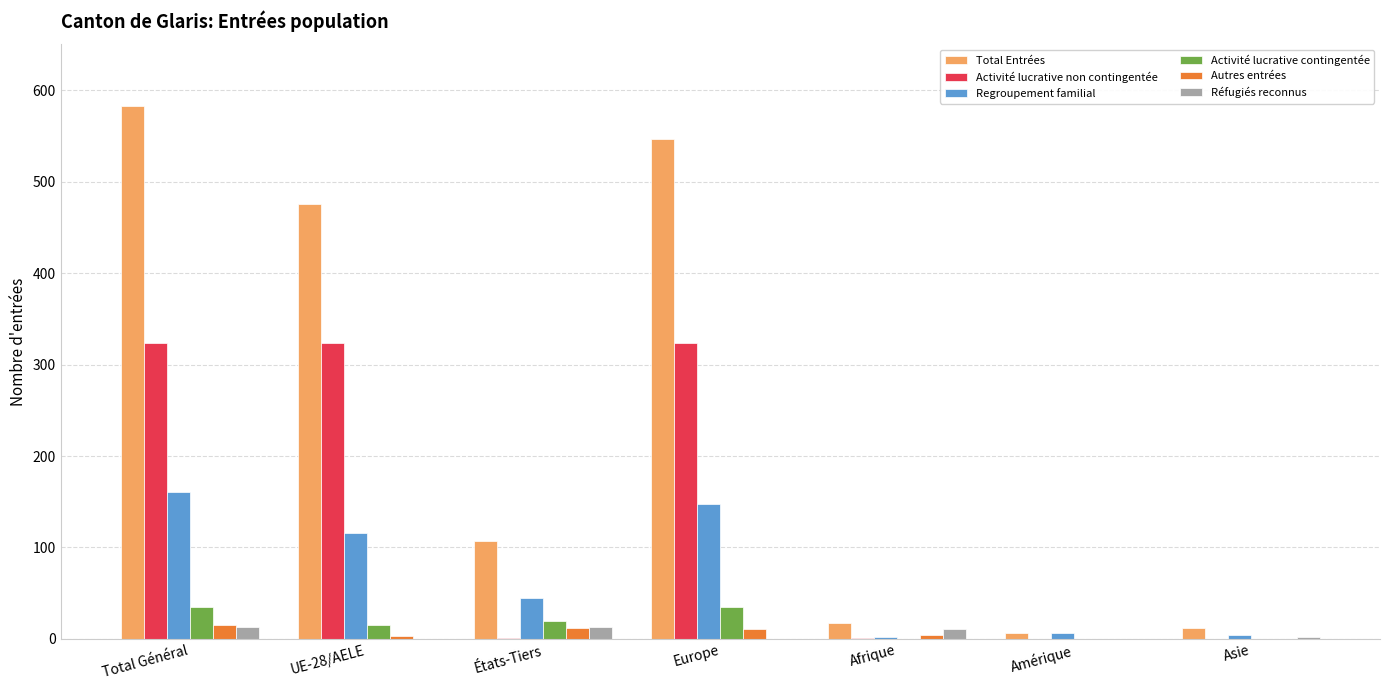

What is the highest value of the Regroupement familial series?

161